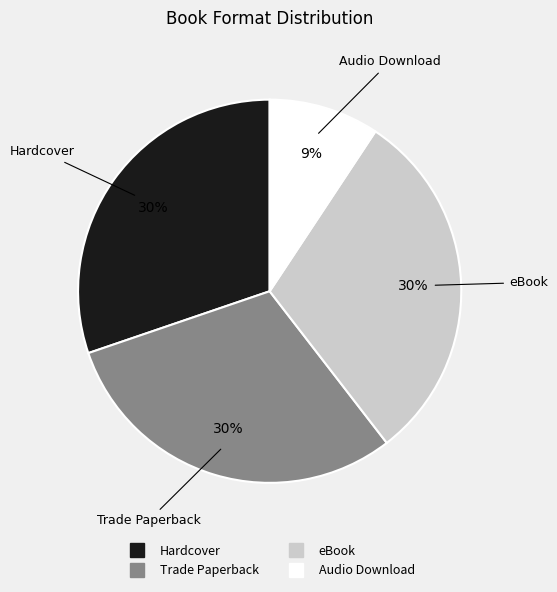

How many segments does this pie chart have?

4